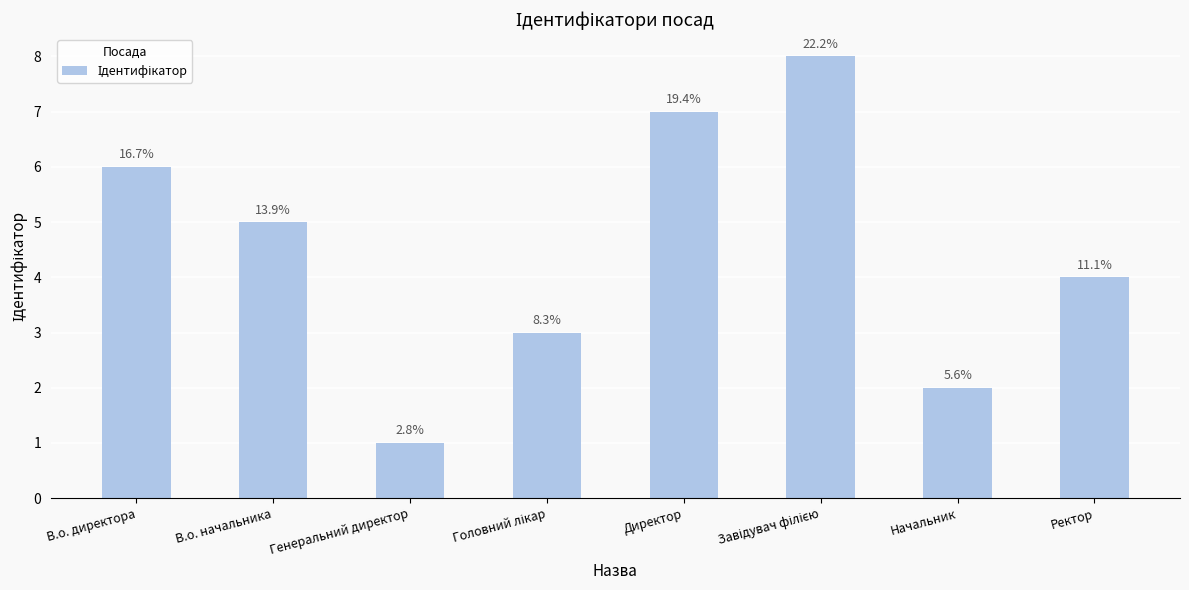

What is the maximum value shown in the chart?

8